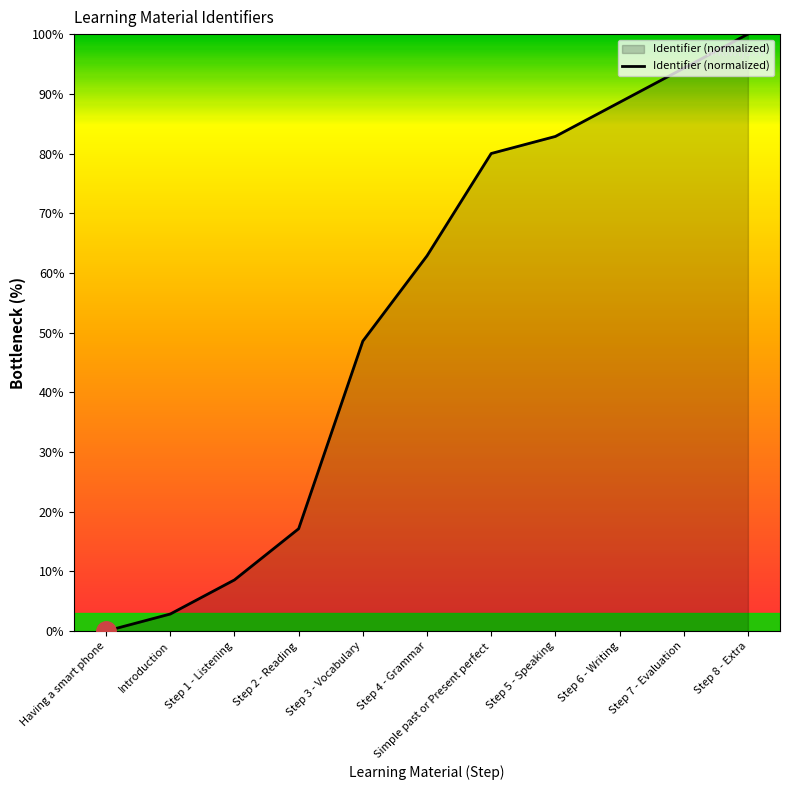

Reading left to right, extract all data points from this chart.

Having a smart phone=0.0	Introduction=2.9	Step 1 - Listening=8.6	Step 2 - Reading=17.1	Step 3 - Vocabulary=48.6	Step 4 - Grammar=62.9	Simple past or Present perfect=80.0	Step 5 - Speaking=82.9	Step 6 - Writing=88.6	Step 7 - Evaluation=94.3	Step 8 - Extra=100.0